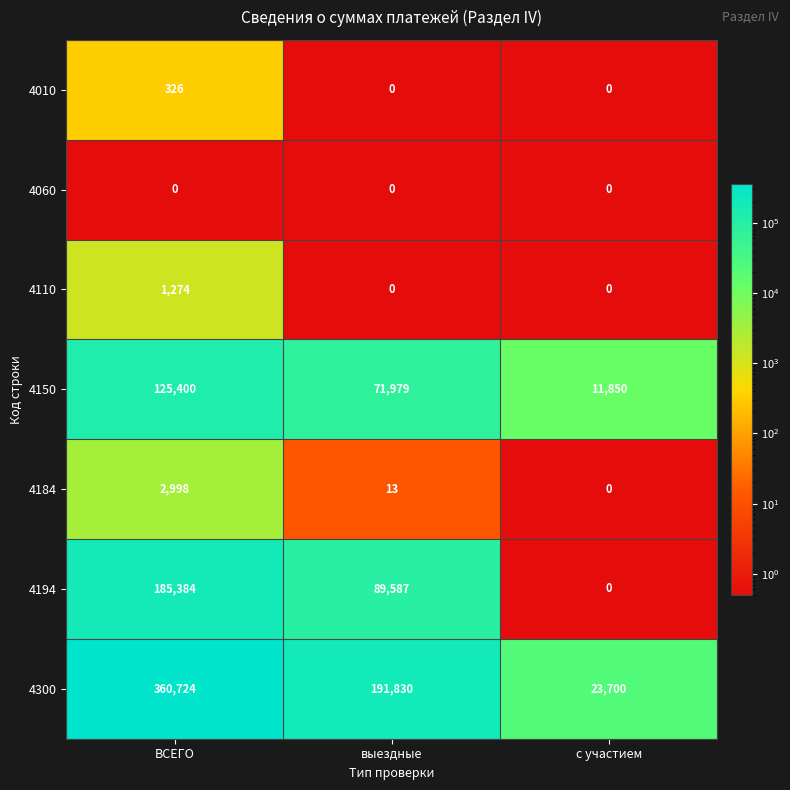

At which category is the sum across all series the highest?

ВСЕГО